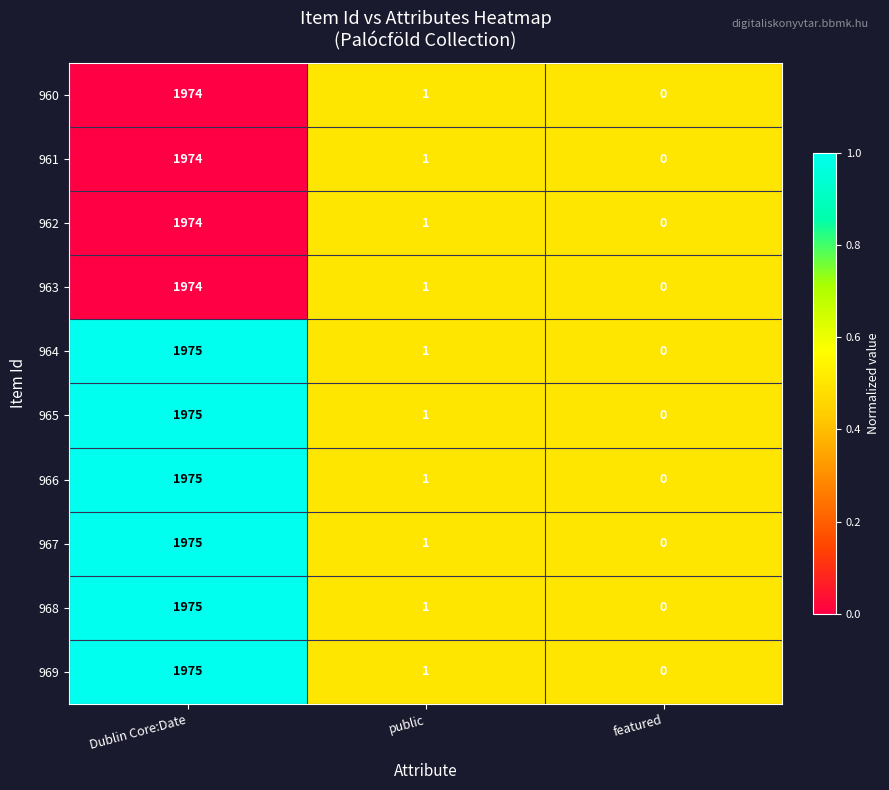

What is the sum of the 968 values at Dublin Core:Date and featured?

1975